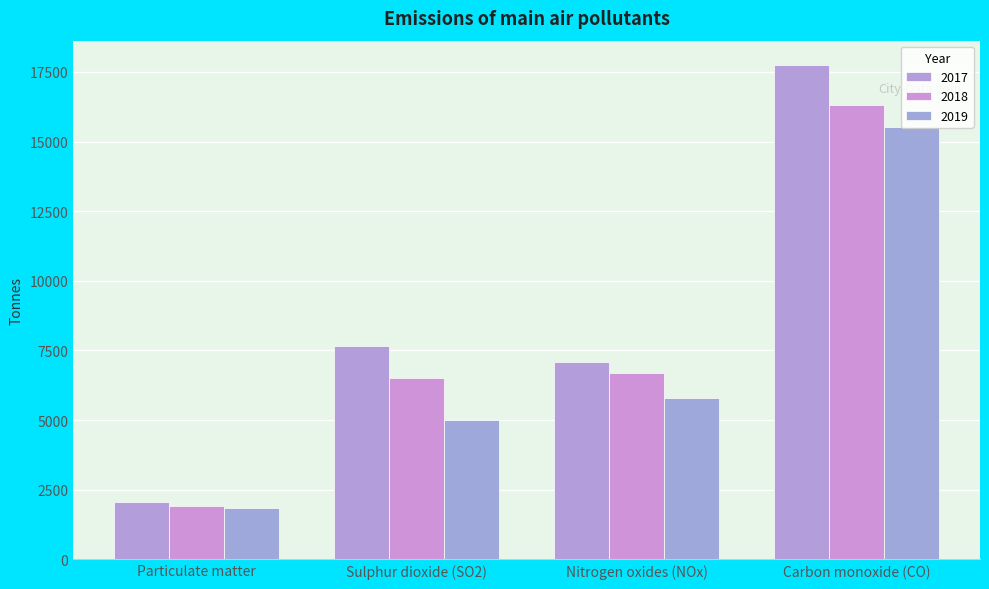

What is the average value of the 2019 series?

7038.8